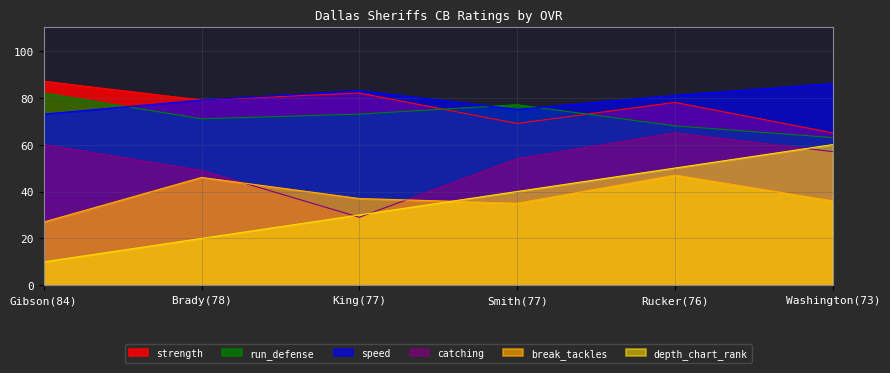

Reading left to right, what are all the values shown in this chart?

strength: Gibson(84)=87	Brady(78)=79	King(77)=82	Smith(77)=69	Rucker(76)=78	Washington(73)=65
speed: Gibson(84)=73	Brady(78)=79	King(77)=83	Smith(77)=75	Rucker(76)=81	Washington(73)=86
catching: Gibson(84)=60	Brady(78)=49	King(77)=29	Smith(77)=54	Rucker(76)=65	Washington(73)=57
break_tackles: Gibson(84)=27	Brady(78)=46	King(77)=37	Smith(77)=35	Rucker(76)=47	Washington(73)=36
run_defense: Gibson(84)=82	Brady(78)=71	King(77)=73	Smith(77)=77	Rucker(76)=68	Washington(73)=63
depth_chart_rank: Gibson(84)=10	Brady(78)=20	King(77)=30	Smith(77)=40	Rucker(76)=50	Washington(73)=60